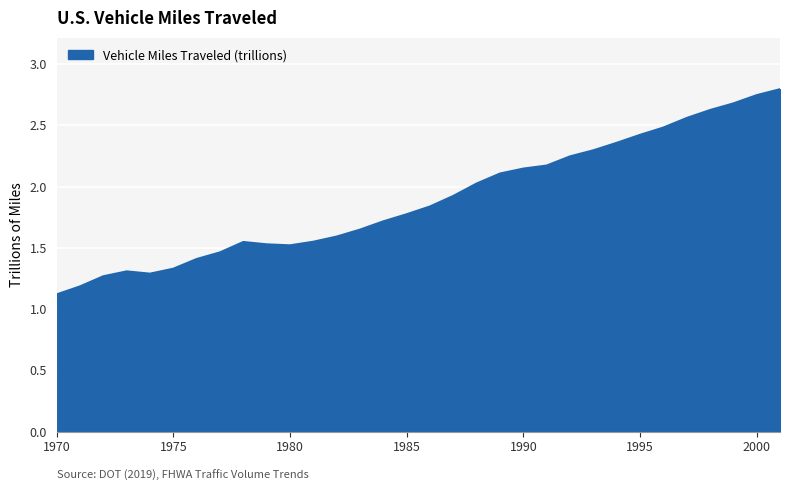

Does the chart have visible grid lines?

Yes